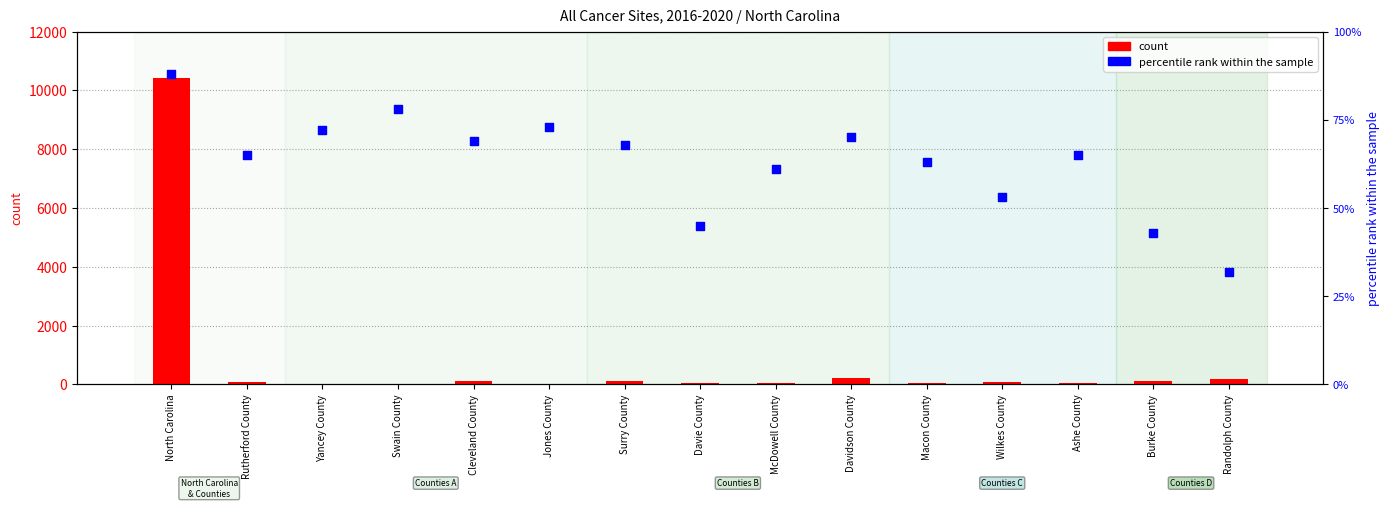

What are all the series names shown in the legend?

count, percentile rank within the sample